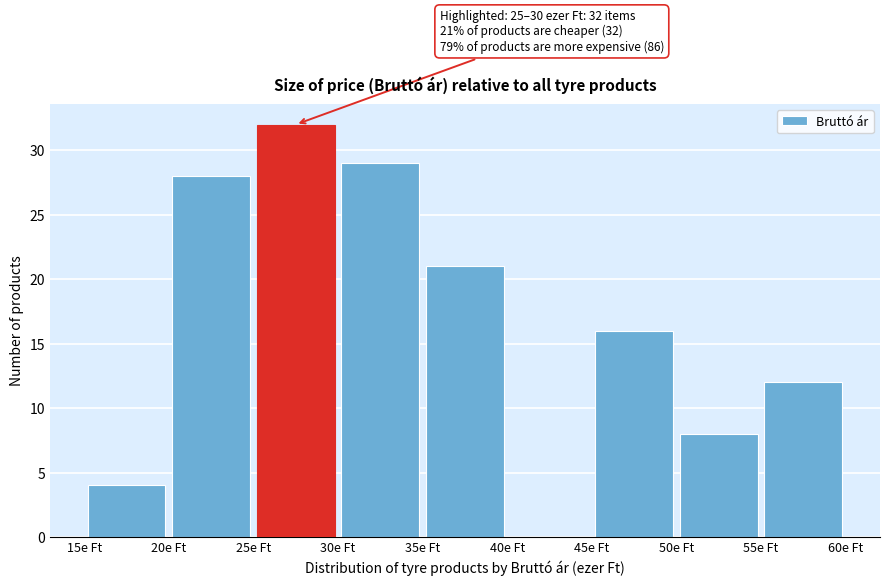

Which range on the x-axis has the tallest bar?

25 to 30